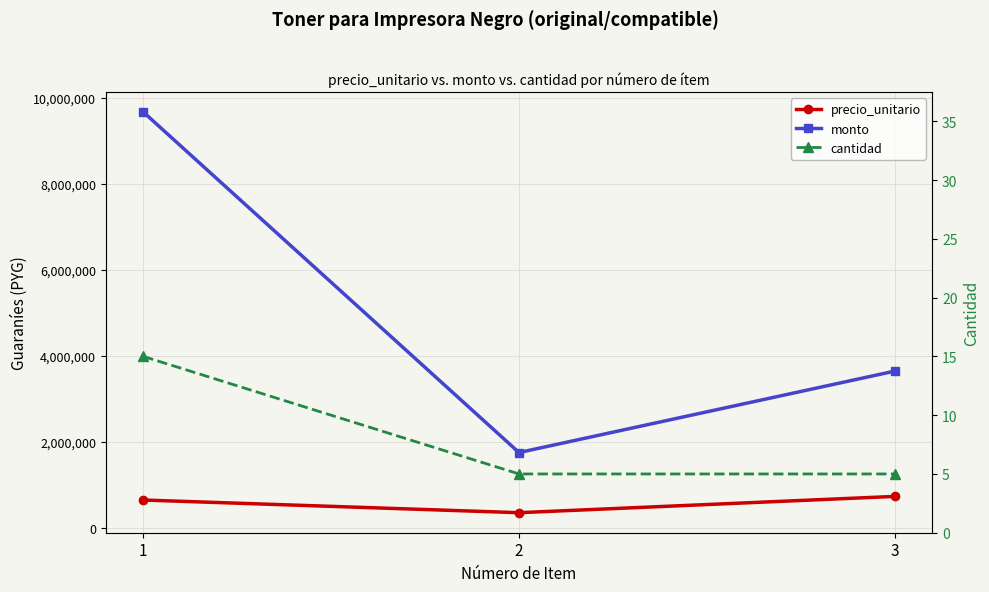

Reading left to right, list all the values displayed in this chart.

precio_unitario: 645000	350000	729000
monto: 9675000	1750000	3645000
cantidad: 15	5	5